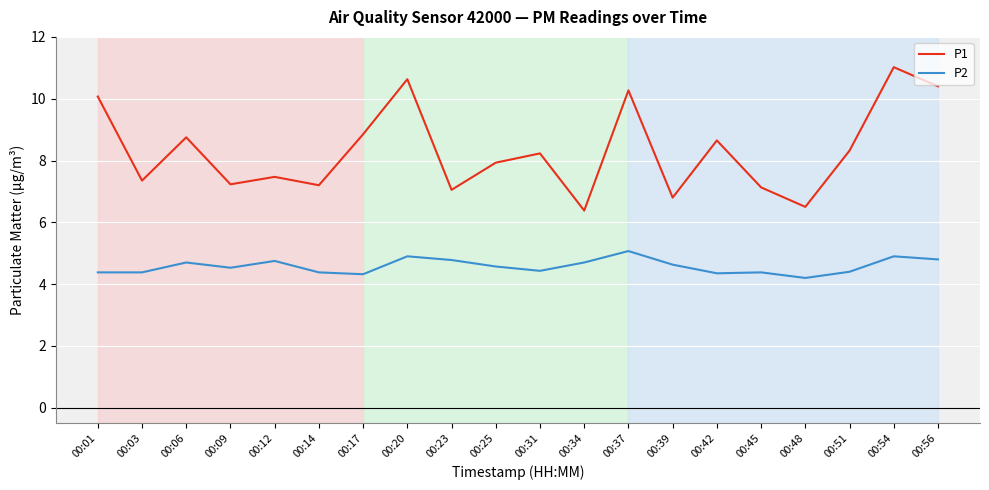

True or false: P2 and P1 cross at least once.

False